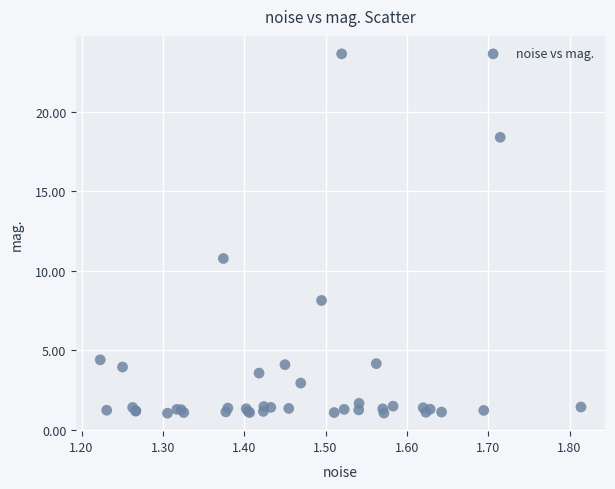

What Y value in the scatter plot is closest to 12?

10.8